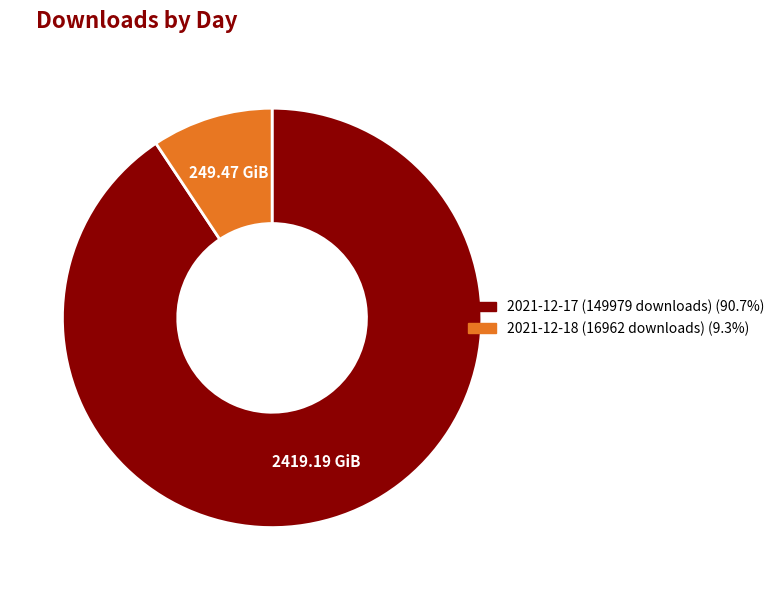

Which category has the smallest portion of the pie?

2021-12-18 (16962 downloads)